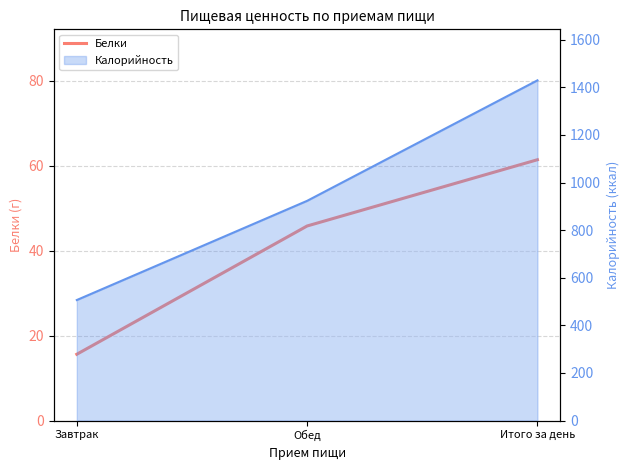

Count the number of categories in the chart.

3